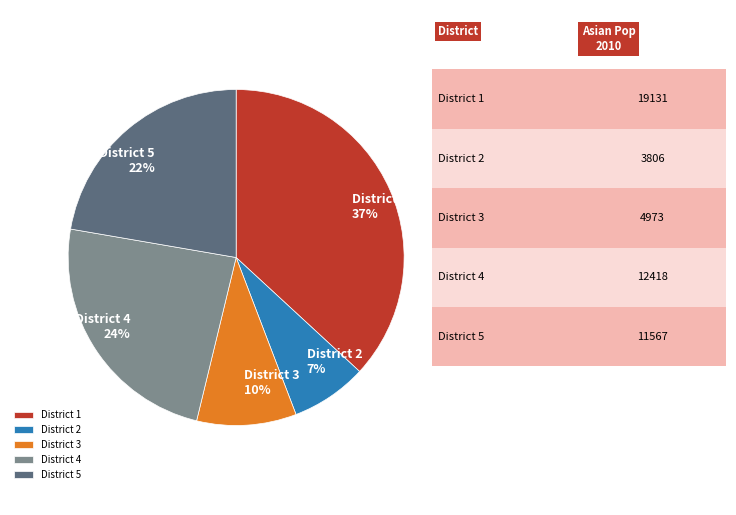

Which category has the smallest portion of the pie?

District 2